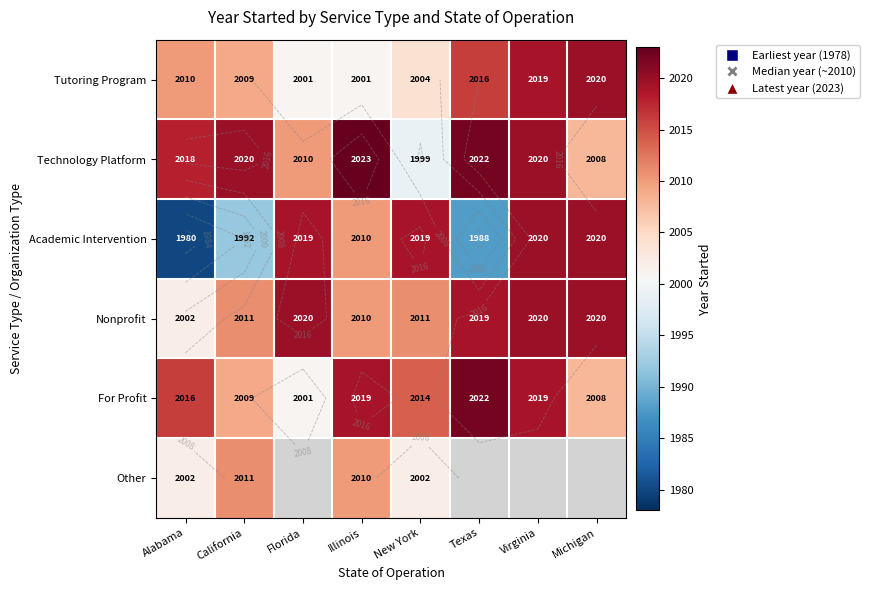

What is the sum of all Tutoring Program values?

16080.0